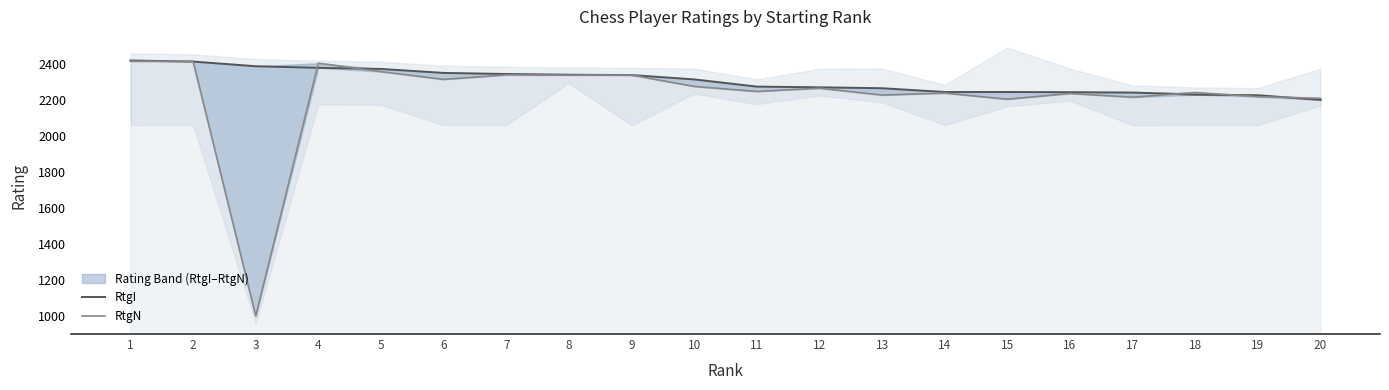

What is the difference between the second highest and minimum values in the RtgN series?

1414